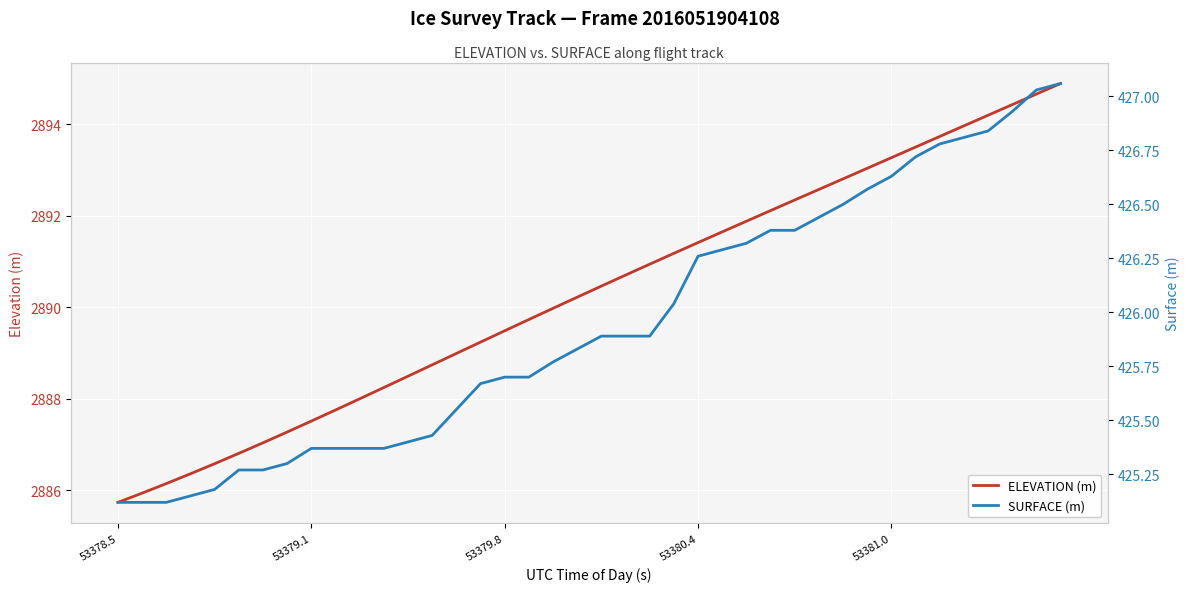

Does the chart display data point markers on the line(s)?

No